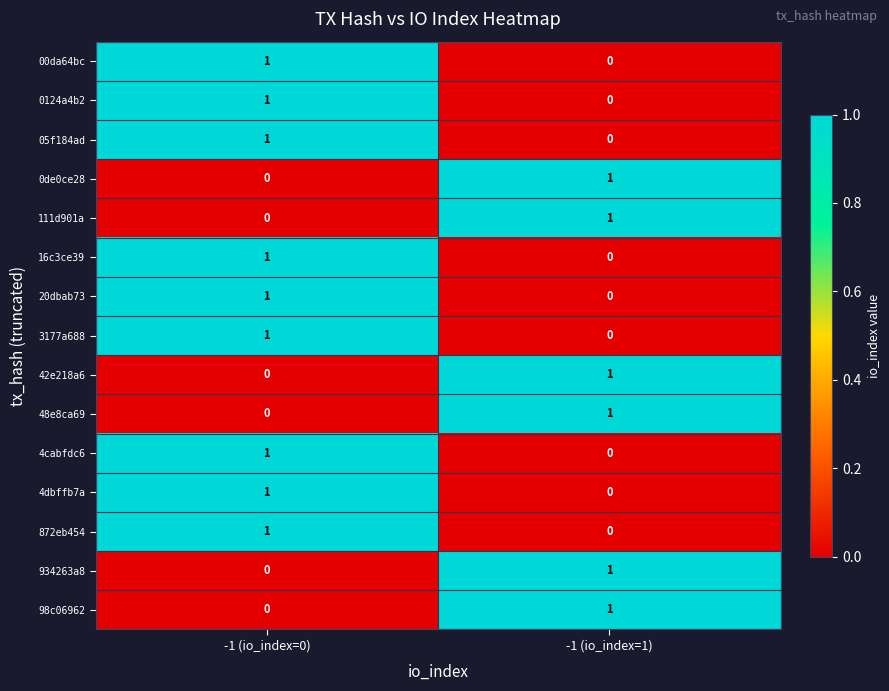

At which label is 111d901a closest to 0?

-1 (io_index=0)